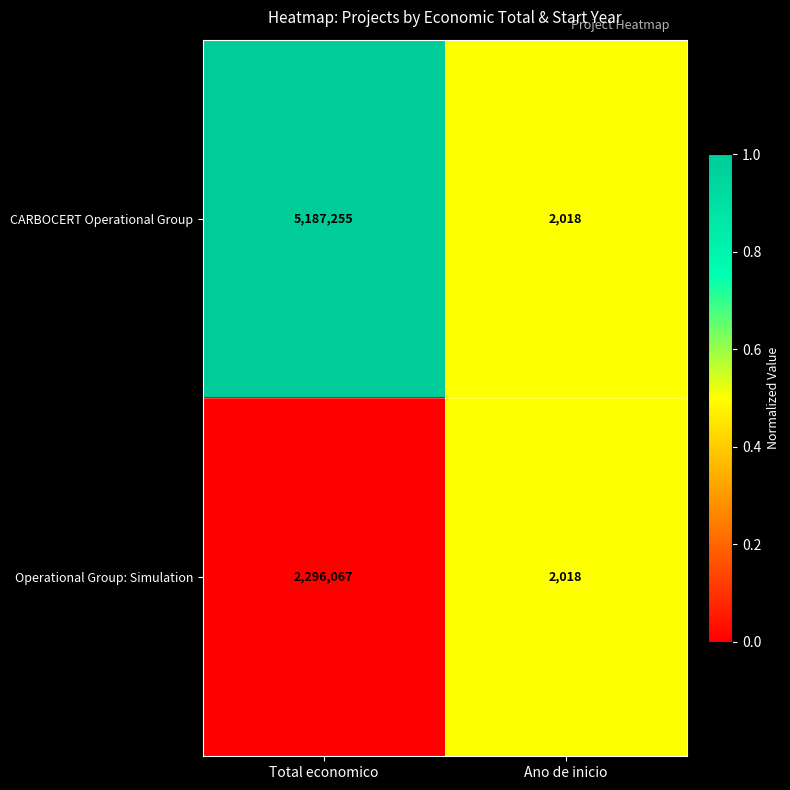

How many series are shown in this chart?

2